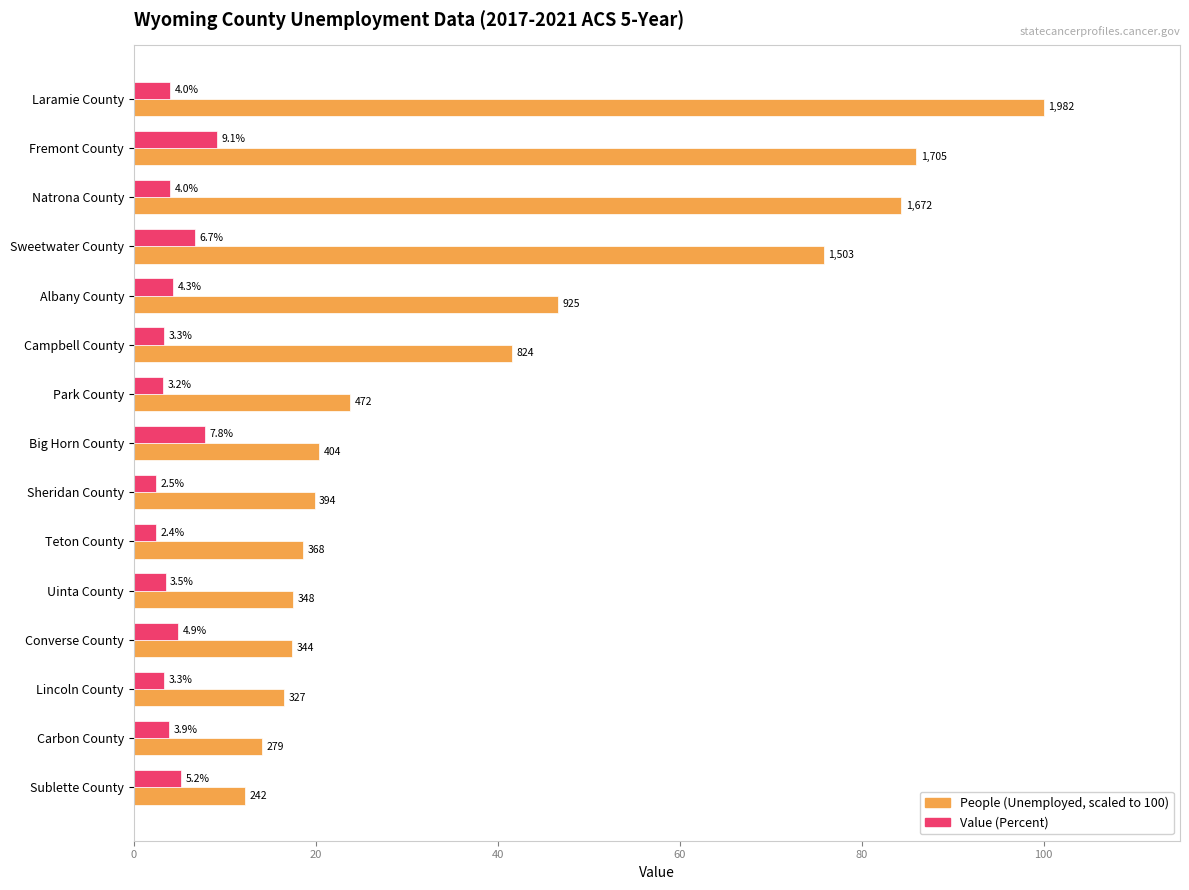

At which category is the sum across all series the highest?

Laramie County